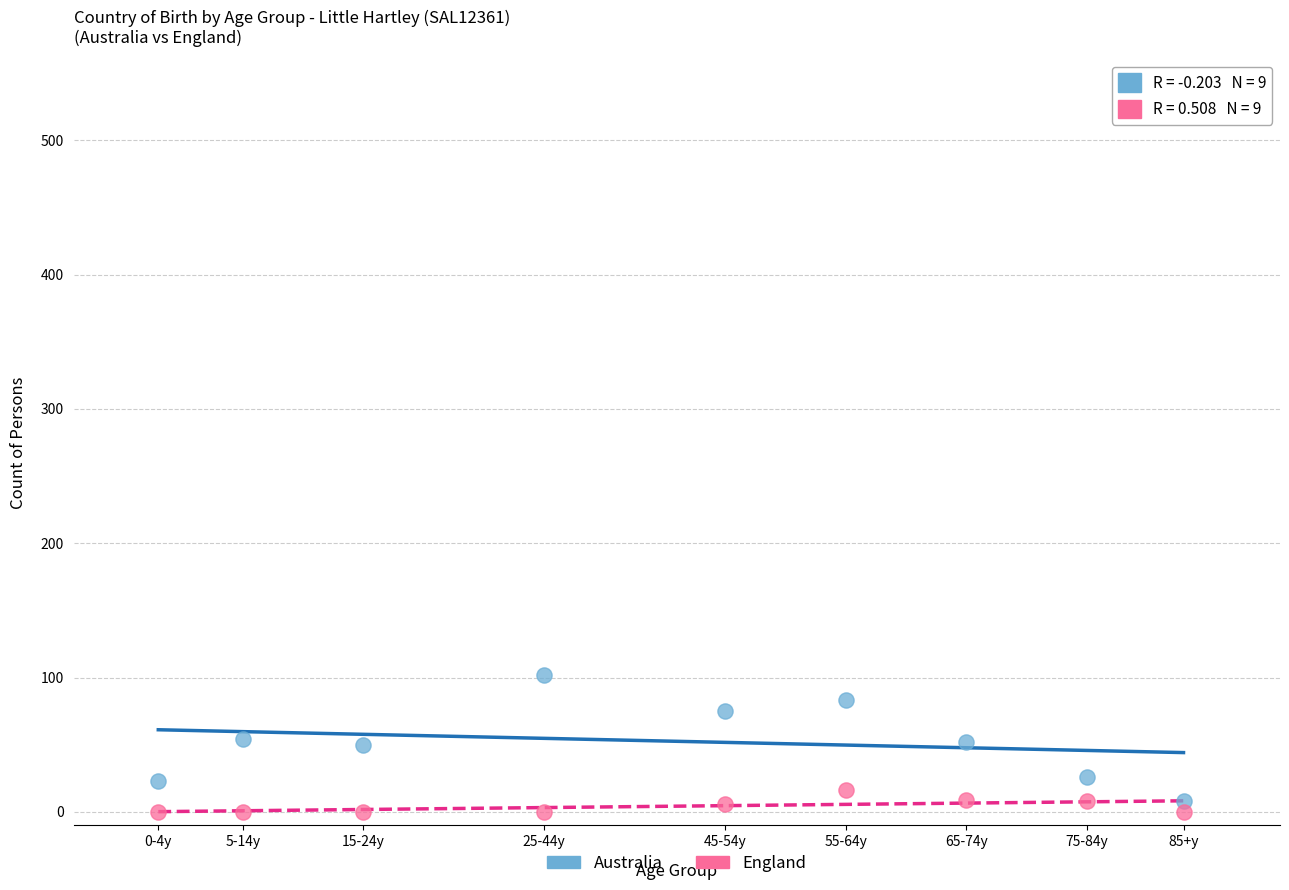

Which series has the largest Y range (max minus min)?

Australia